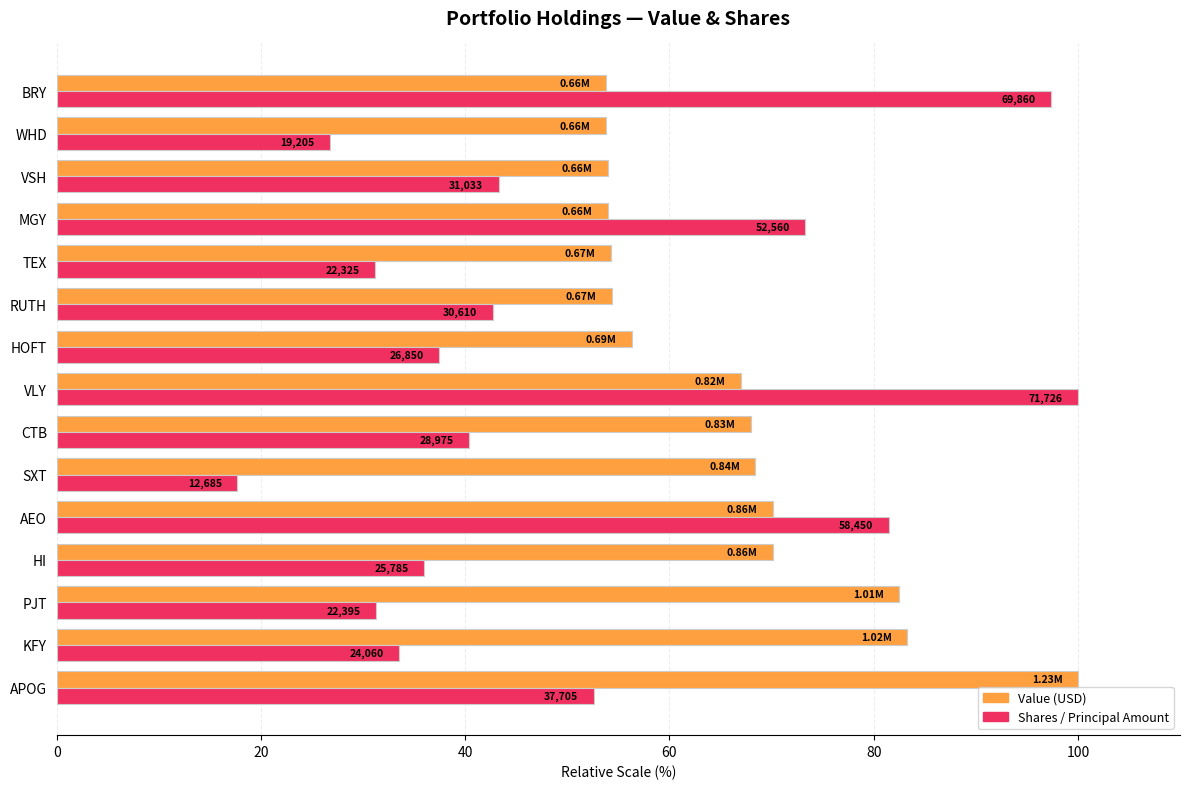

What are all the series names shown in the legend?

Value (USD), Shares / Principal Amount